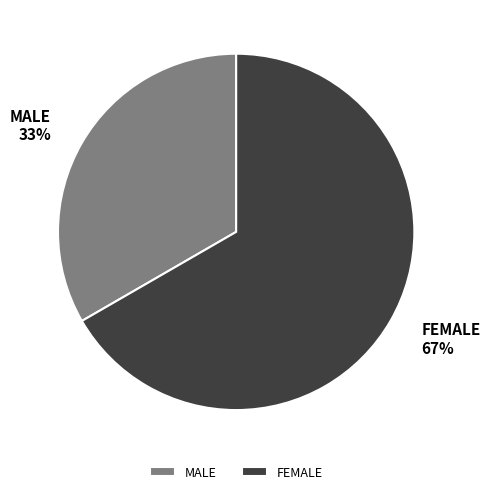

Approximately how many times larger is the value at MALE compared to FEMALE?

0.5